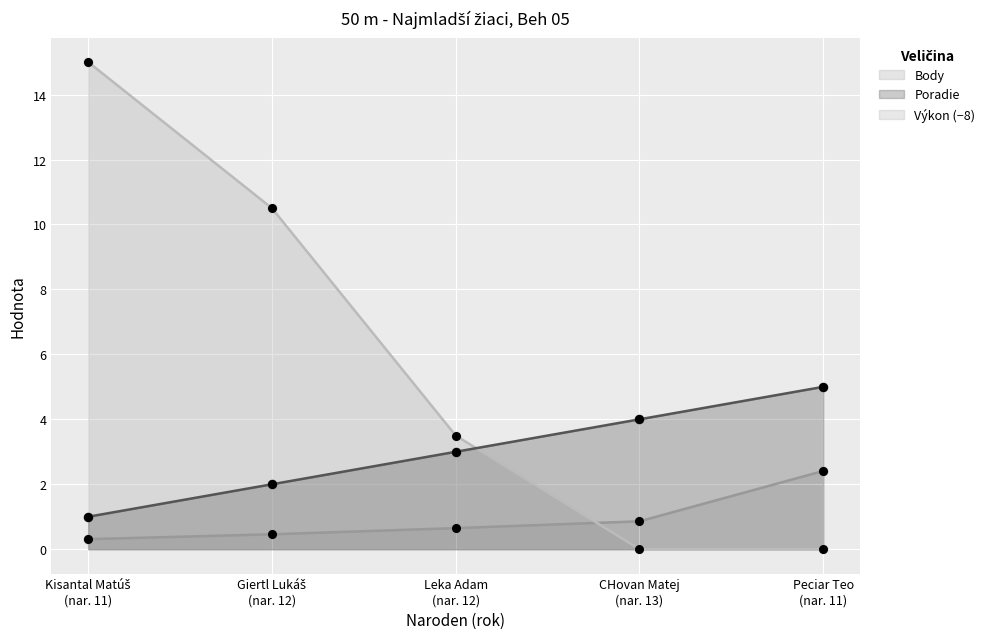

Which series has the largest total across all categories?

Body